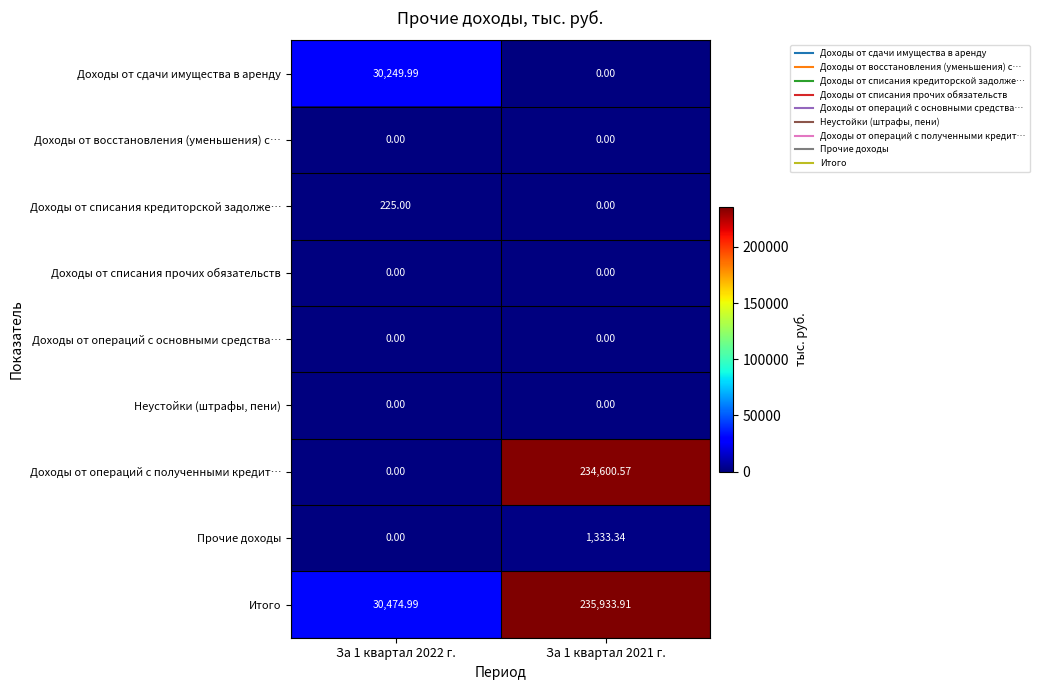

Which series has the largest total across all categories?

Итого